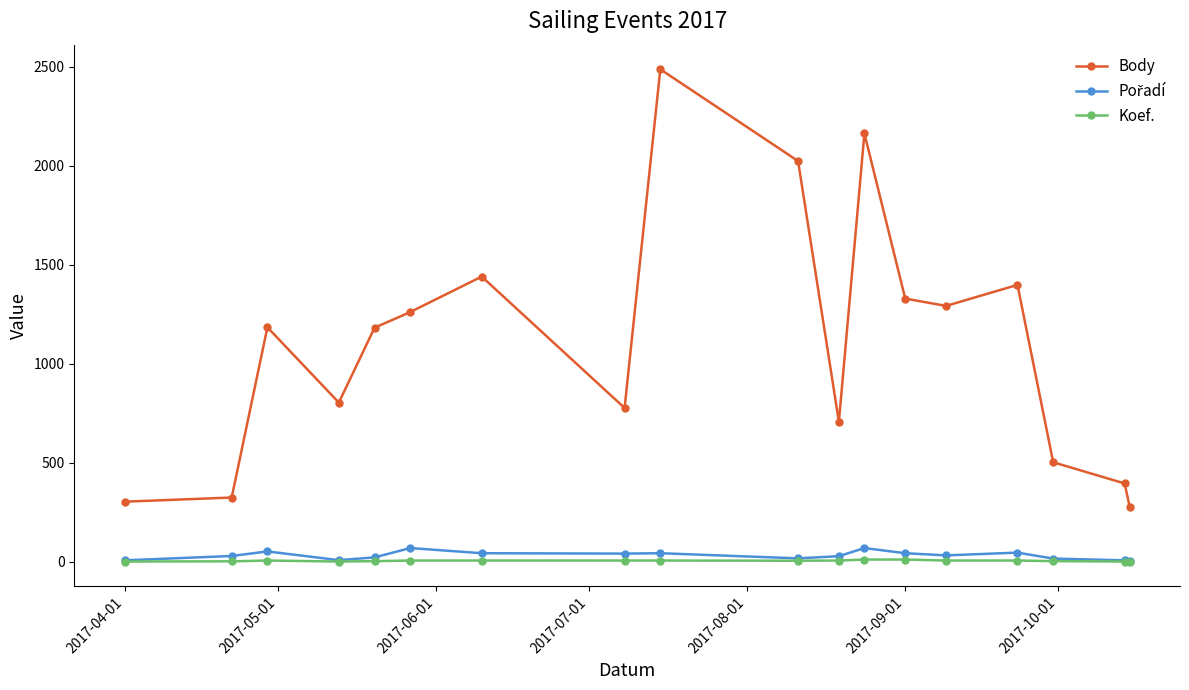

True or false: Koef. and Body cross at least once.

False